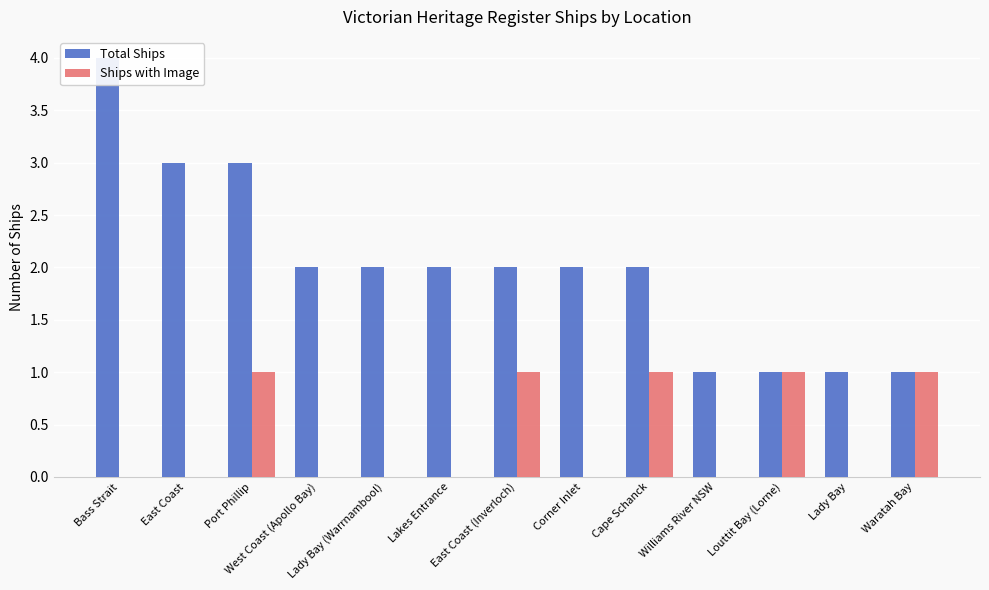

Are the bars horizontal?

No